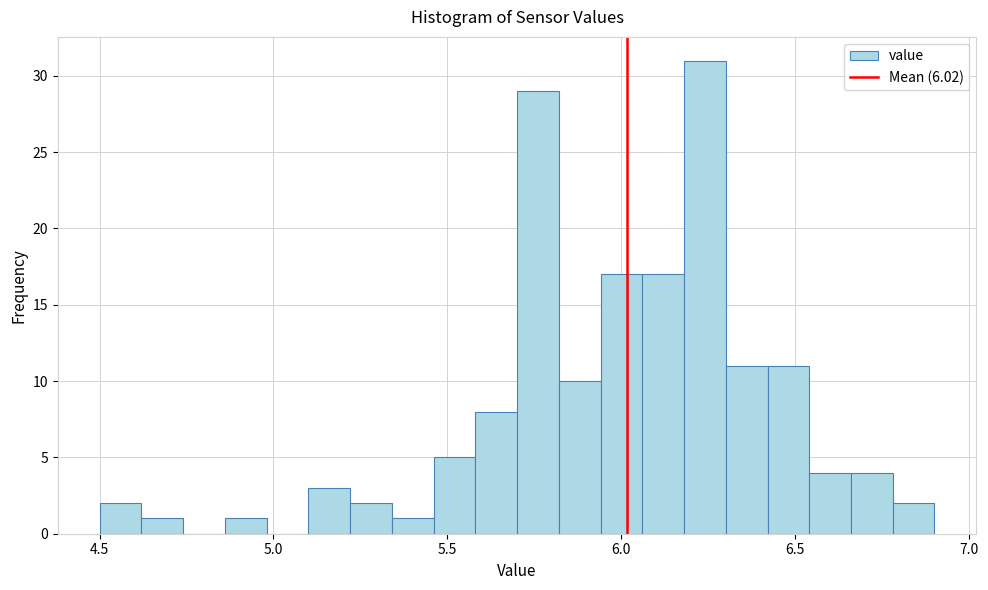

Around what value on the x-axis is the tallest bar? Give the approximate position of its centre, as read against the axis.

6.25